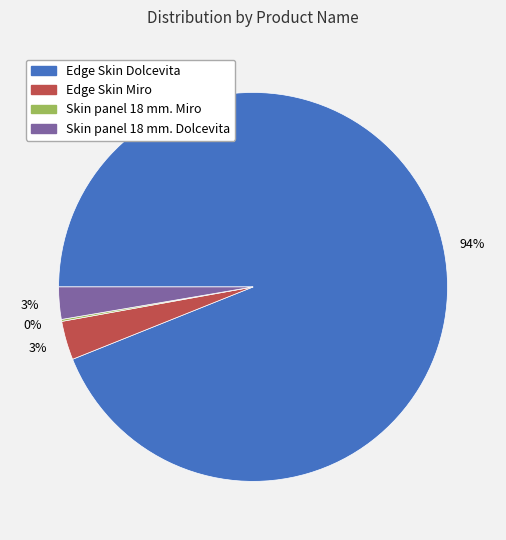

Which slice is the largest?

Edge Skin Dolcevita